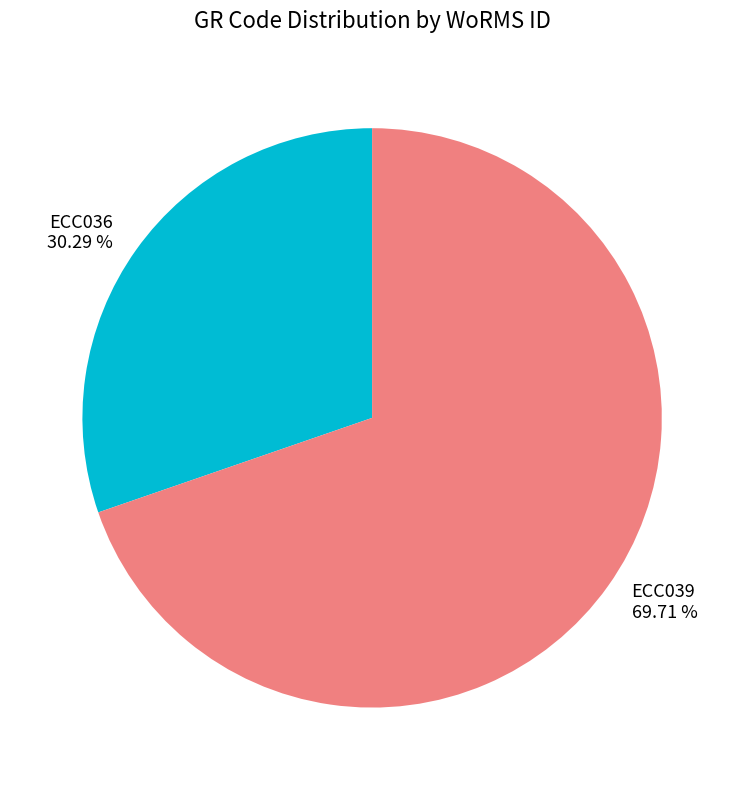

True or false: ECC039 accounts for 70% of the total.

True